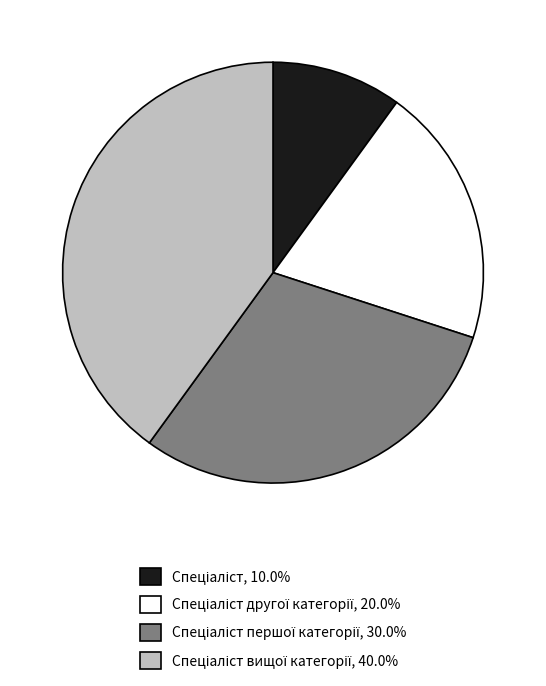

Is there a majority slice in this chart?

No